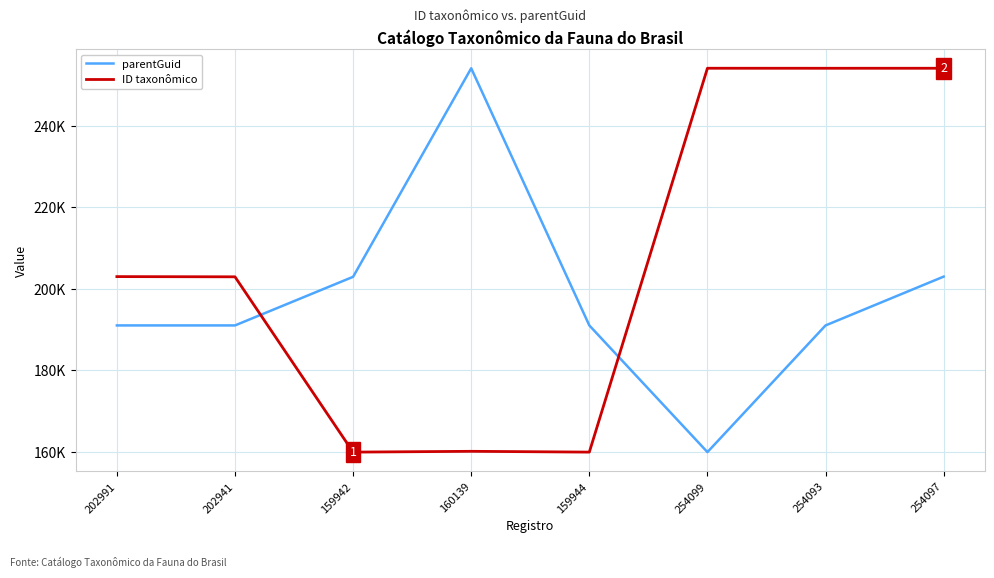

Does the chart display data point markers on the line(s)?

No